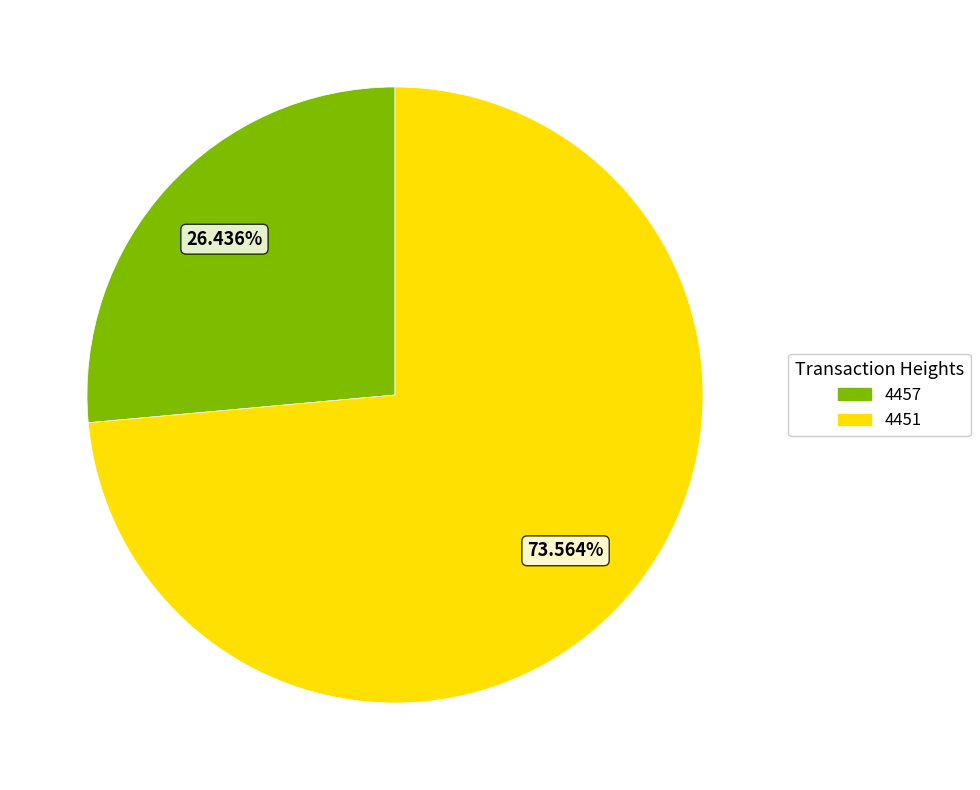

Which category accounts for the majority?

4451